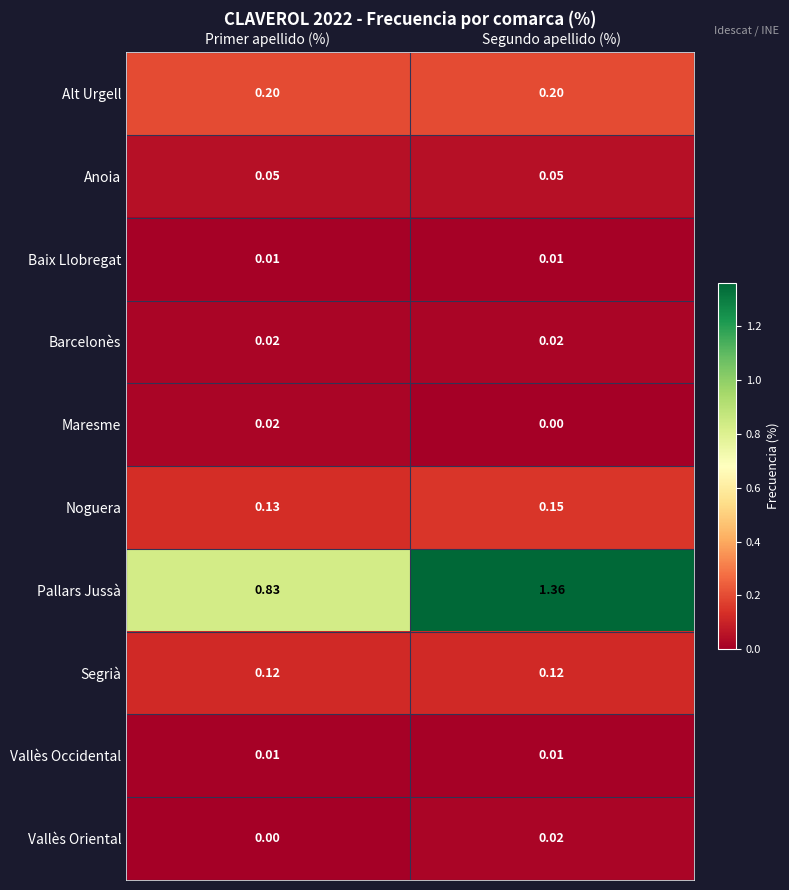

Is the value of Maresme at Primer apellido (%) greater than the value of Baix Llobregat at Primer apellido (%)?

Yes